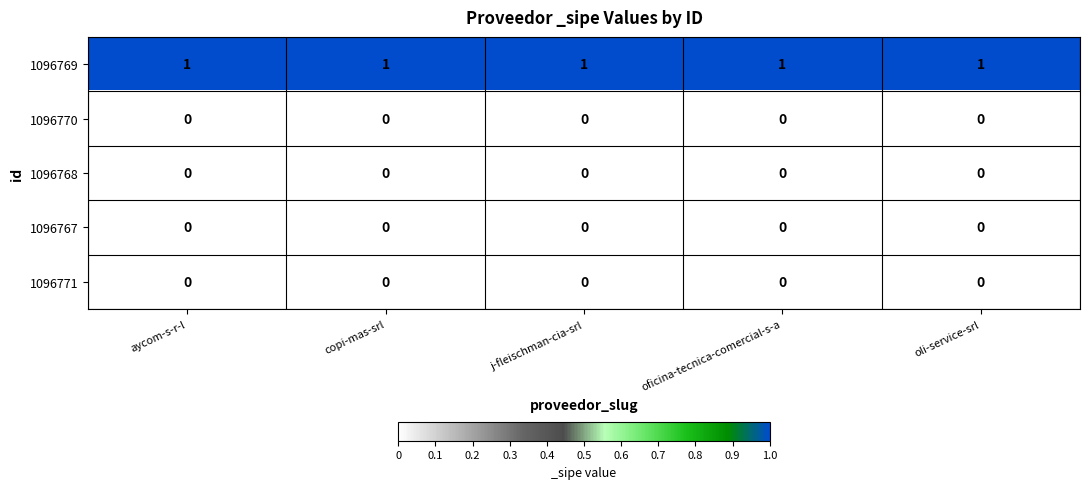

Is the value of 1096769 at oli-service-srl greater than the value of 1096768 at oli-service-srl?

Yes